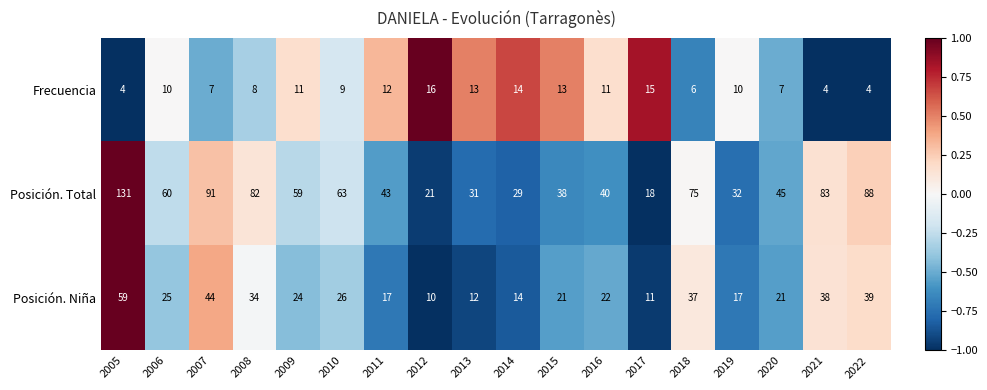

Between 2005 and 2013, which series saw the biggest shift?

Posición. Total